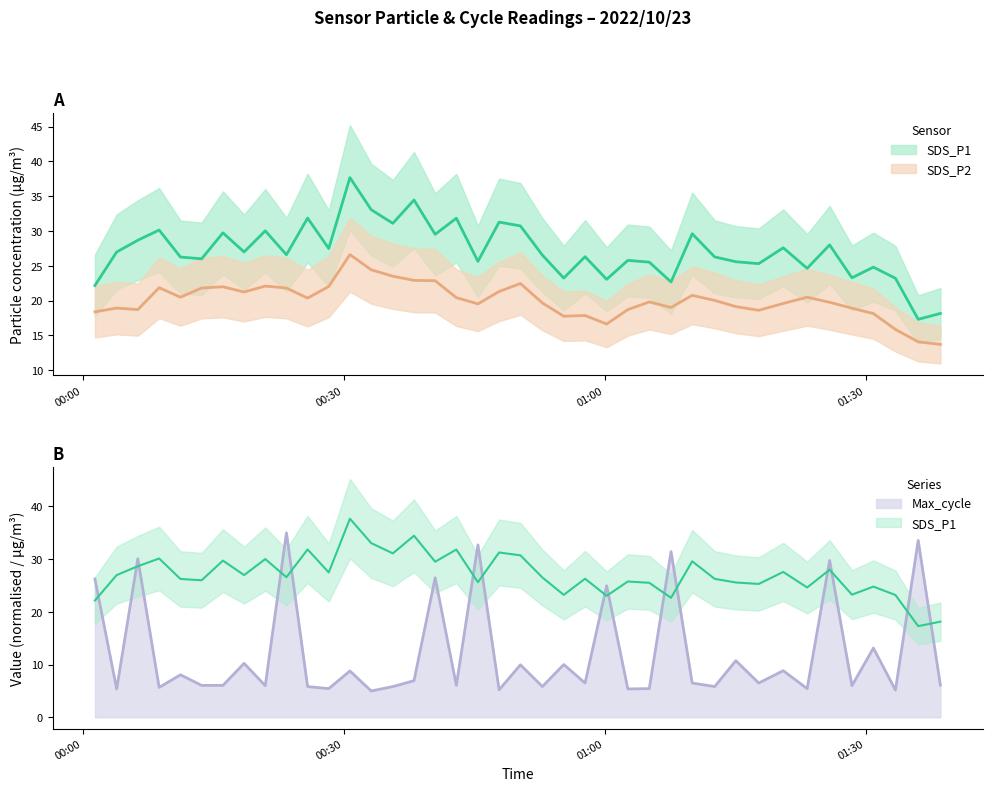

Between 2022/10/23 00:47:51 and 2022/10/23 00:52:50, which series saw the biggest shift?

SDS_P1